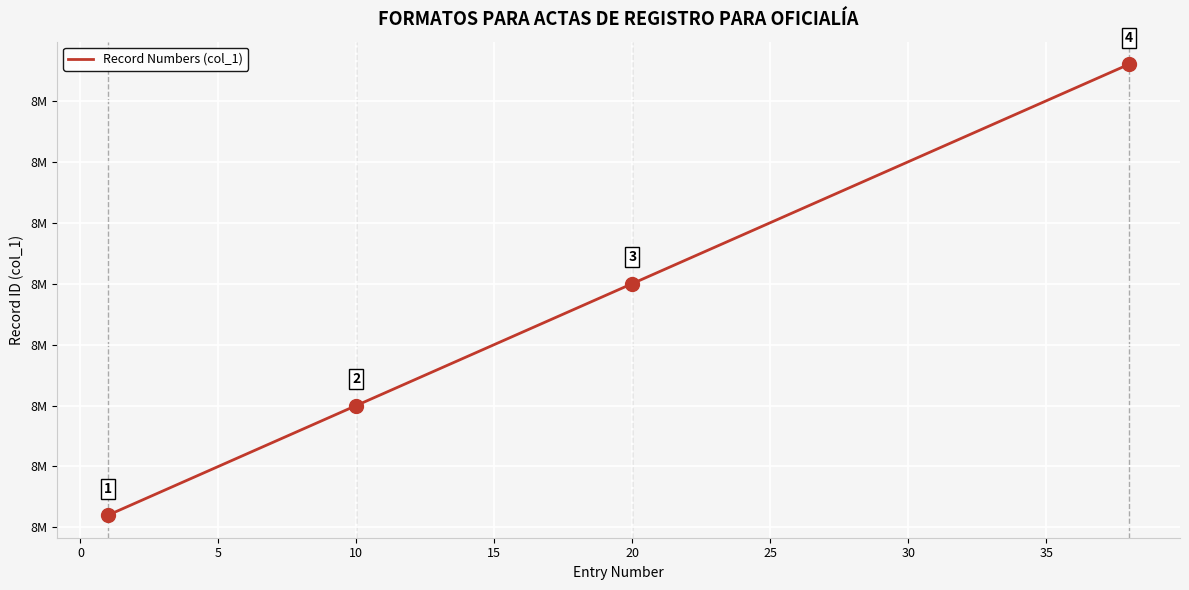

Does the chart have visible grid lines?

Yes